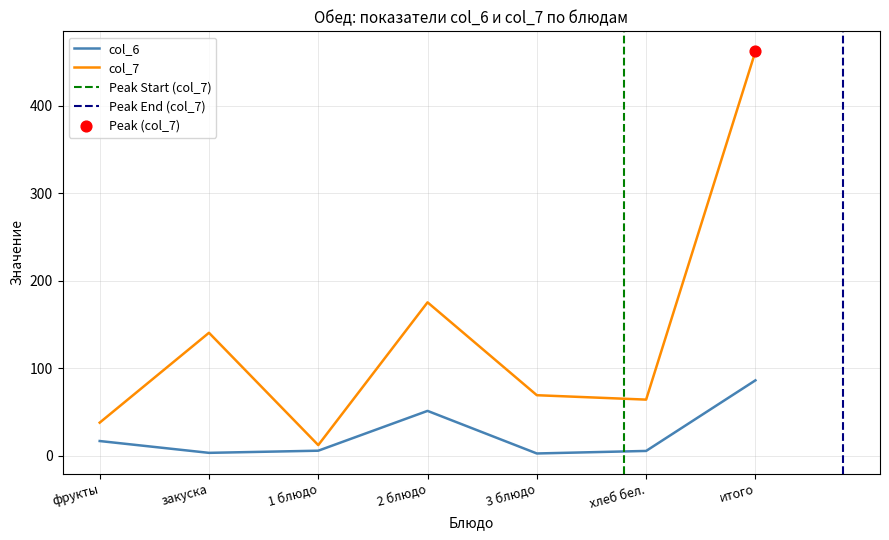

Which series has the largest total across all categories?

col_7